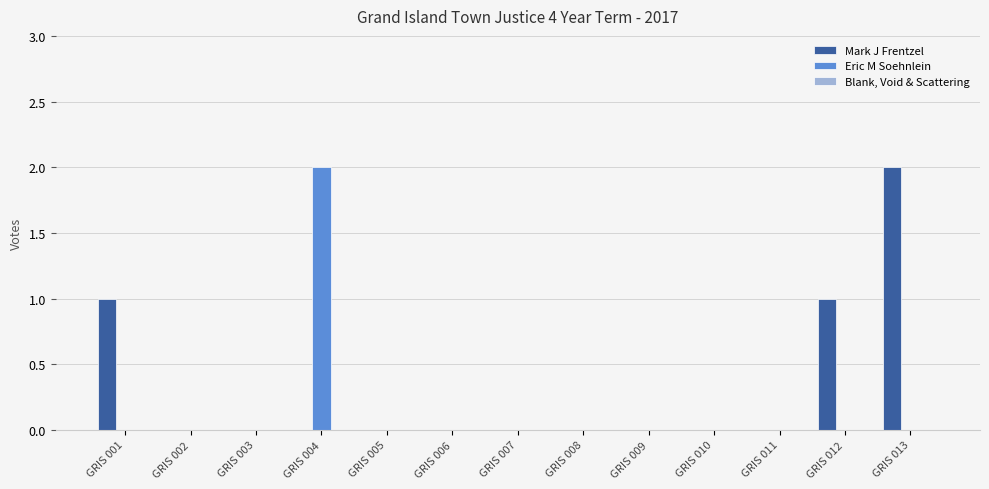

Are the bars grouped side by side (vs. stacked)?

Yes